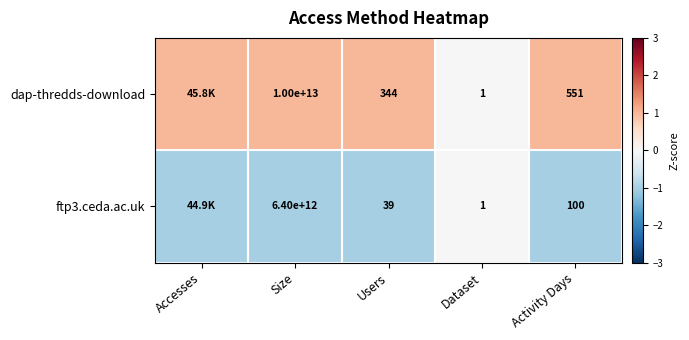

The value of dap-thredds-download at Activity Days is 551. True or false?

True